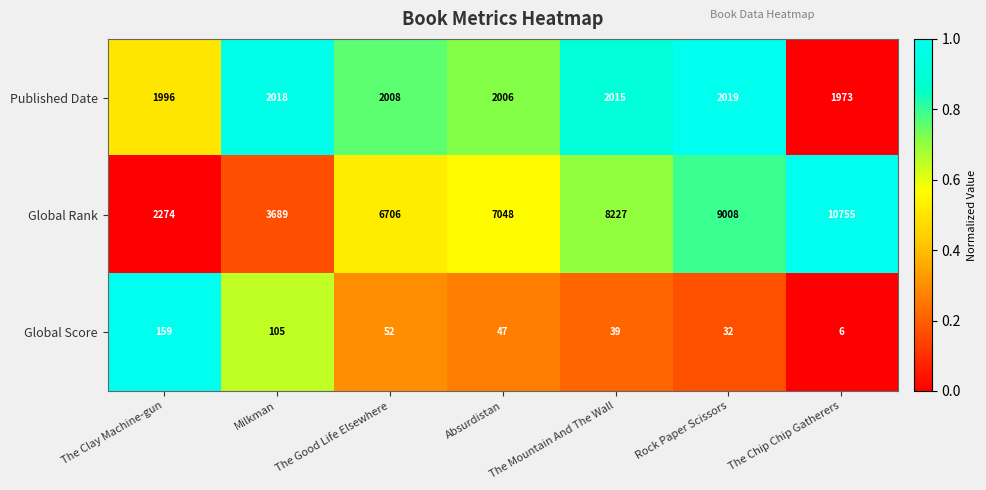

At how many categories does at least one series exceed 7294?

3